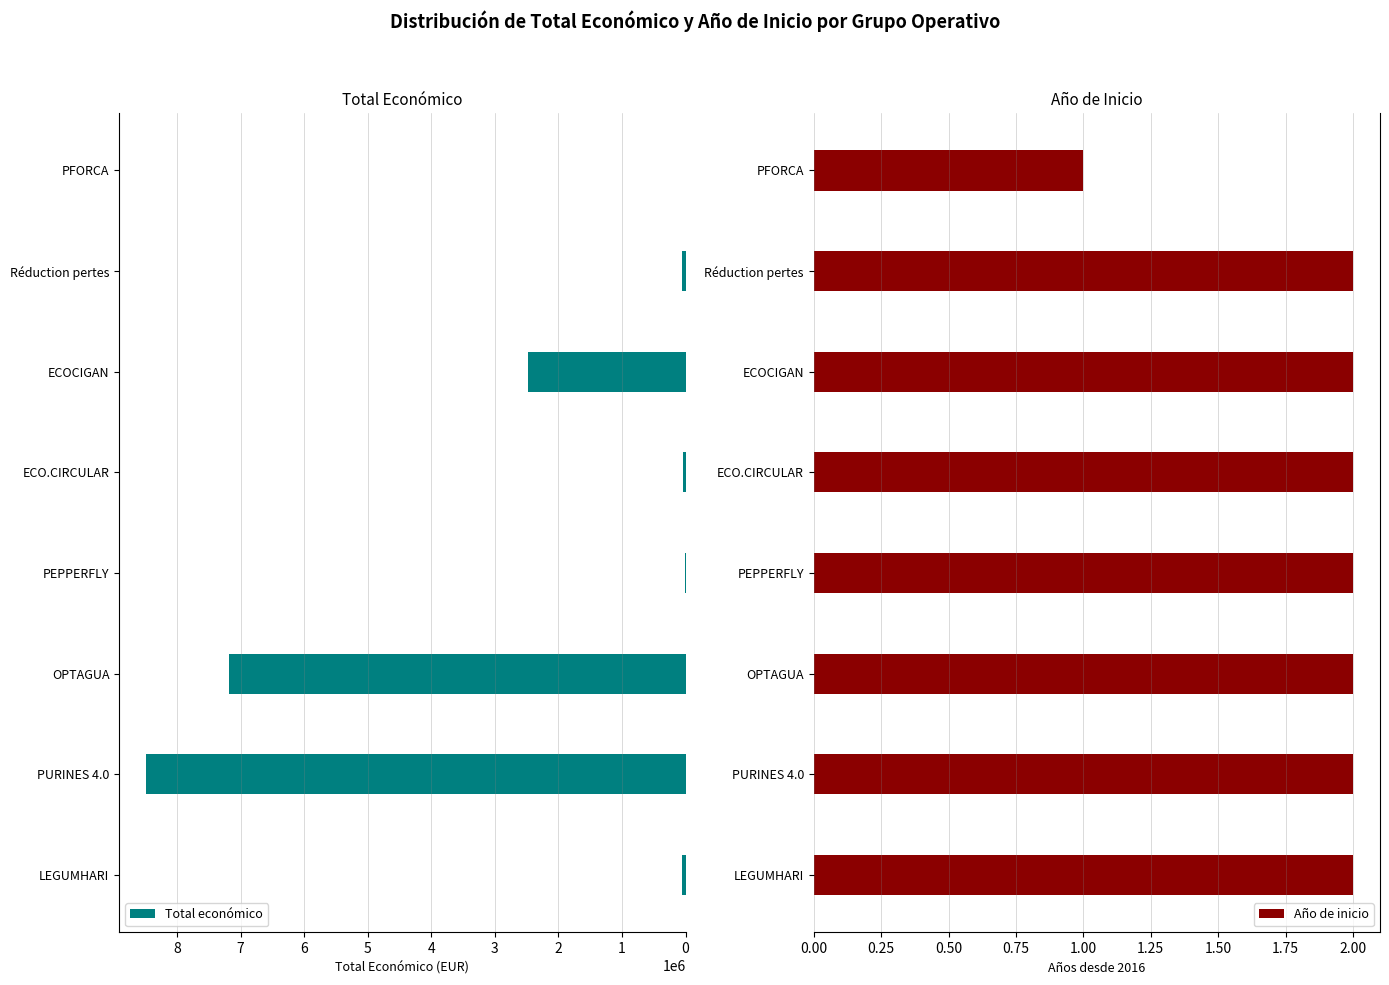

What is the sum of all Año de inicio values?

15